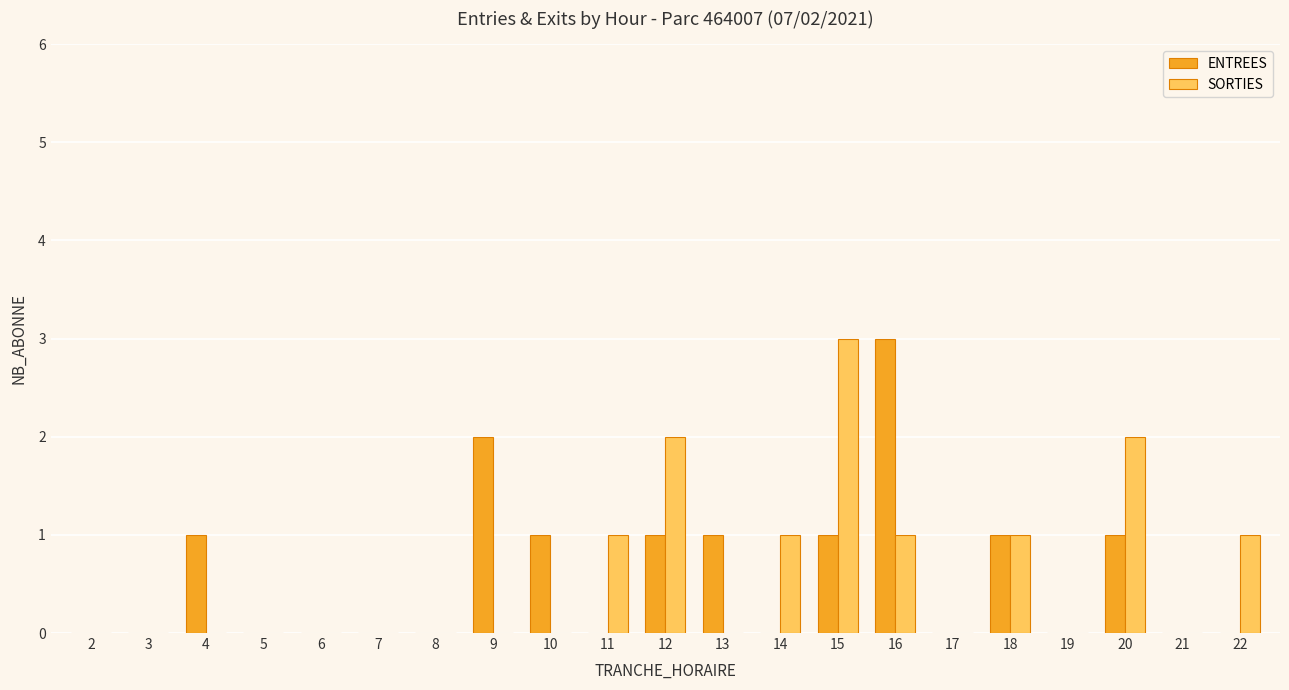

What is the maximum value for ENTREES?

3